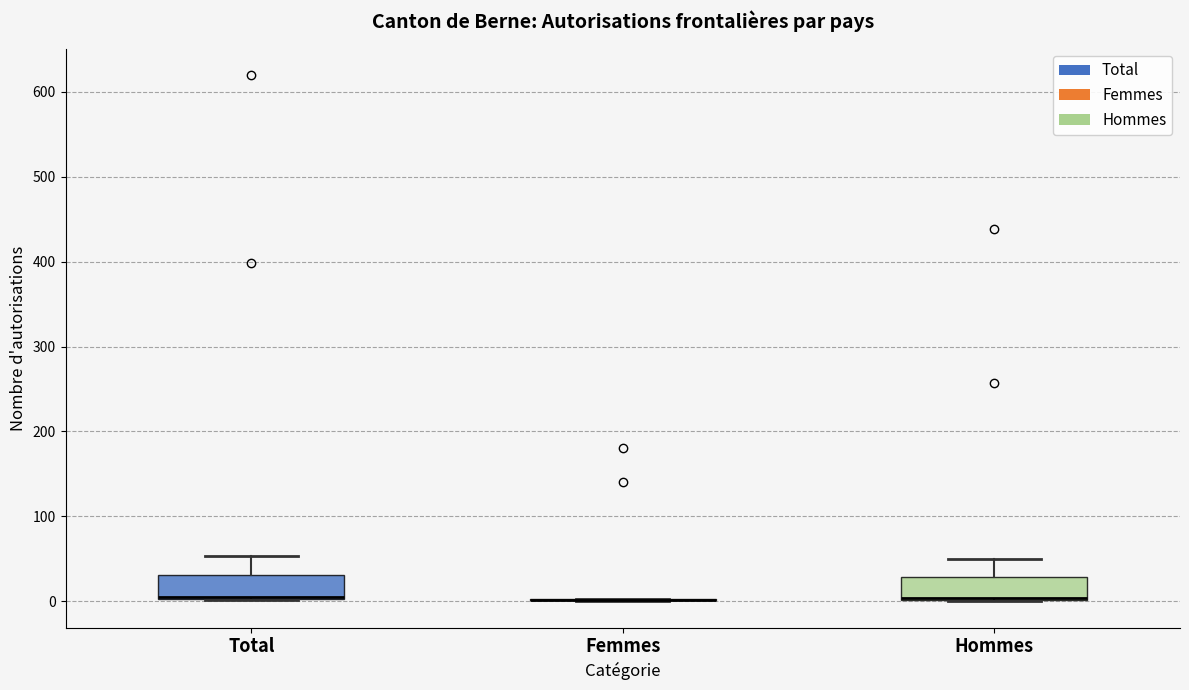

Reading left to right, transcribe this box plot: for each box, give where its median line is, the range the box spans, and where its two whiskers end, as read against the y-axis. The values are not printed on the chart, so give them approximately, as read against the axis.

Total: median 10 (drawn on the box's lower edge), box 0 to 30, whiskers 0 to 50
Femmes: box collapsed to a line at 0, whiskers 0 to 0
Hommes: median 0 (drawn on the box's lower edge), box 0 to 30, whiskers 0 to 50